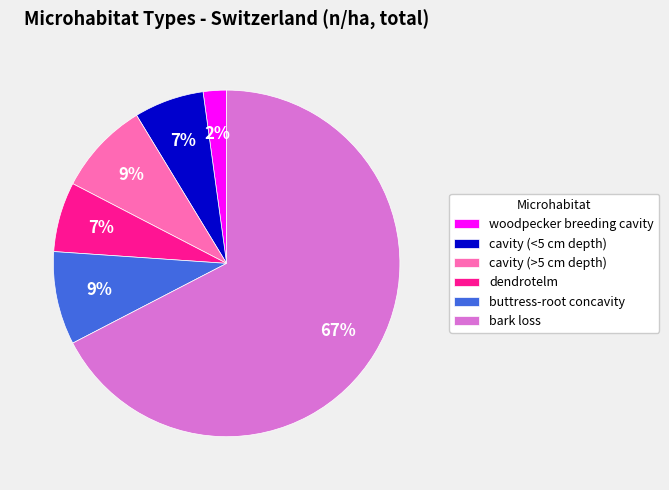

To the nearest percent, what is the difference between the cavity (<5 cm depth) and buttress-root concavity slice percentages?

2%